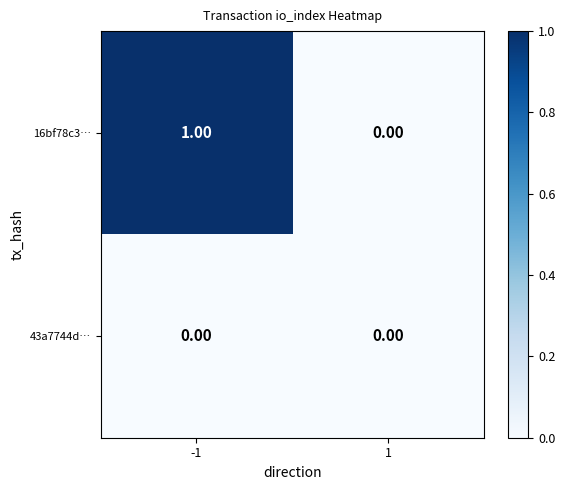

Between -1 and 1, which series saw the biggest shift?

16bf78c3…